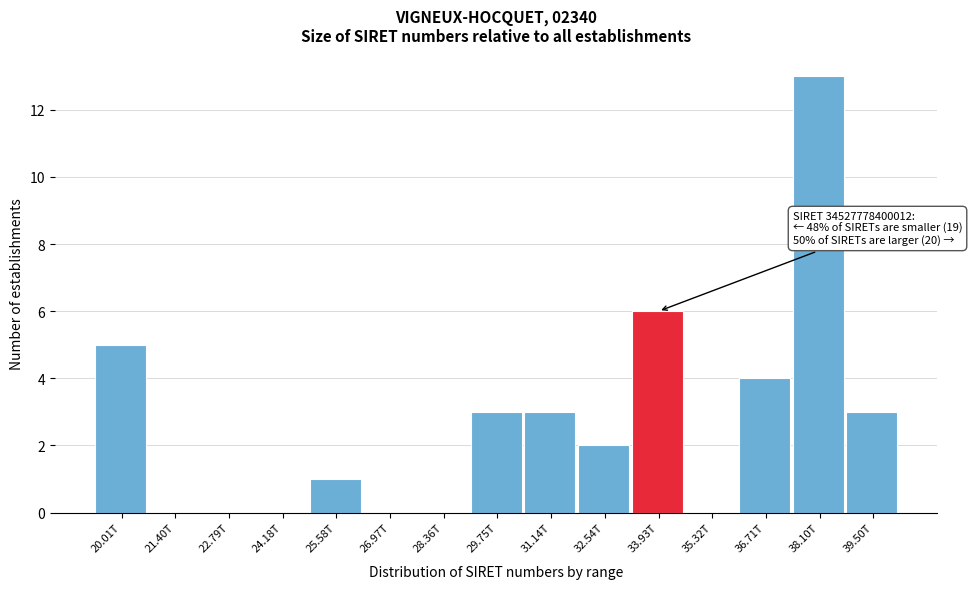

Reading right to left, transcribe all the data shown in this chart.

39.50T=3	38.10T=13	36.71T=4	35.32T=0	33.93T=6	32.54T=2	31.14T=3	29.75T=3	28.36T=0	26.97T=0	25.58T=1	24.18T=0	22.79T=0	21.40T=0	20.01T=5